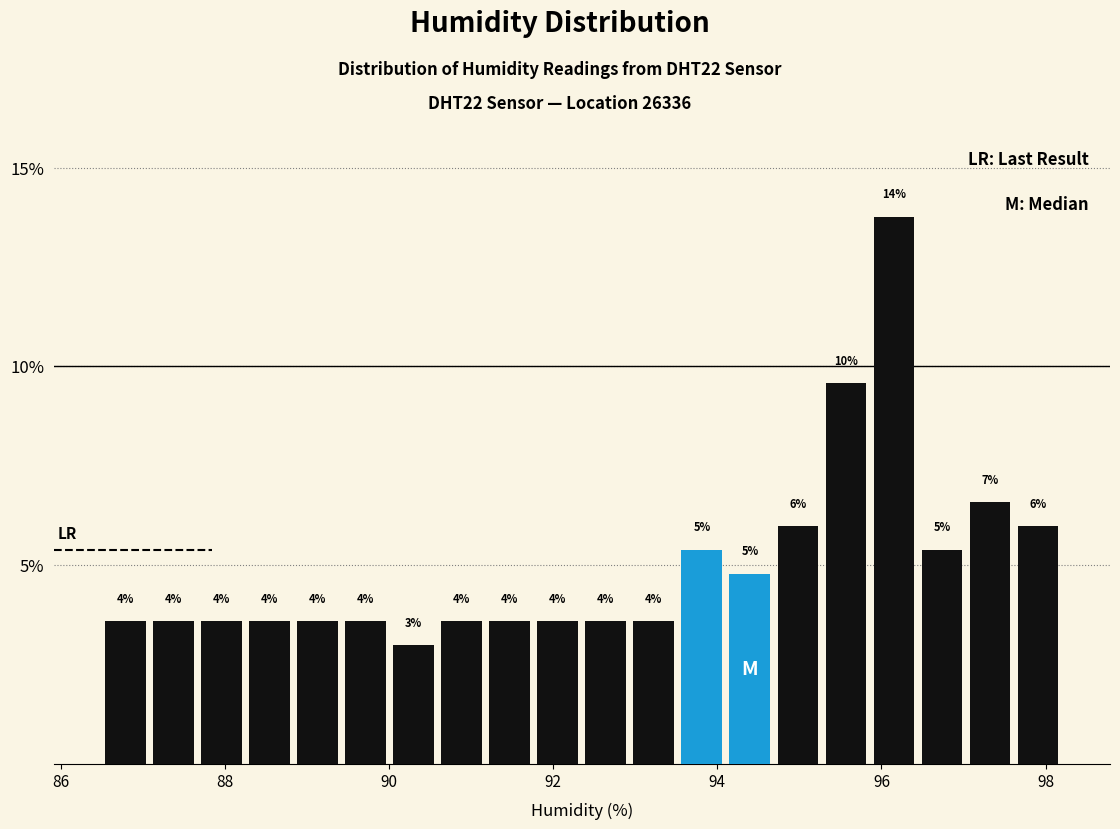

Around what value on the x-axis is the tallest bar? Give the approximate position of its centre, as read against the axis.

96.2